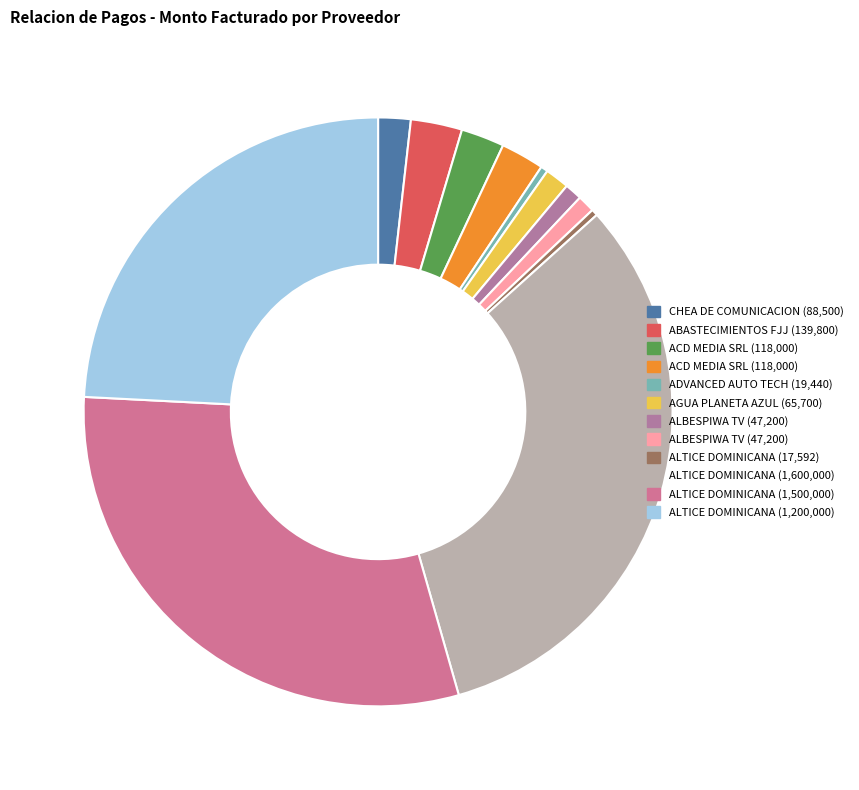

Count the number of slices in the pie.

12